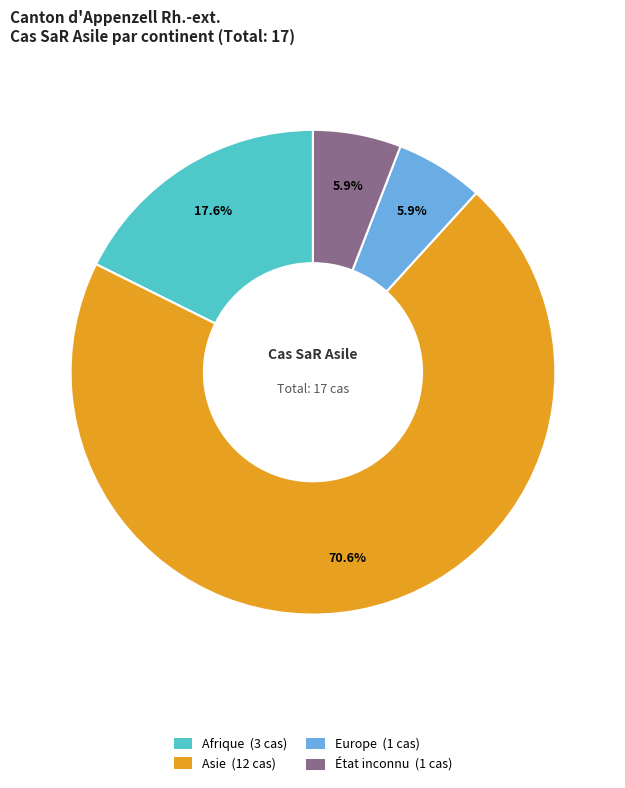

Do Asie and État inconnu together represent more than half of the pie?

Yes